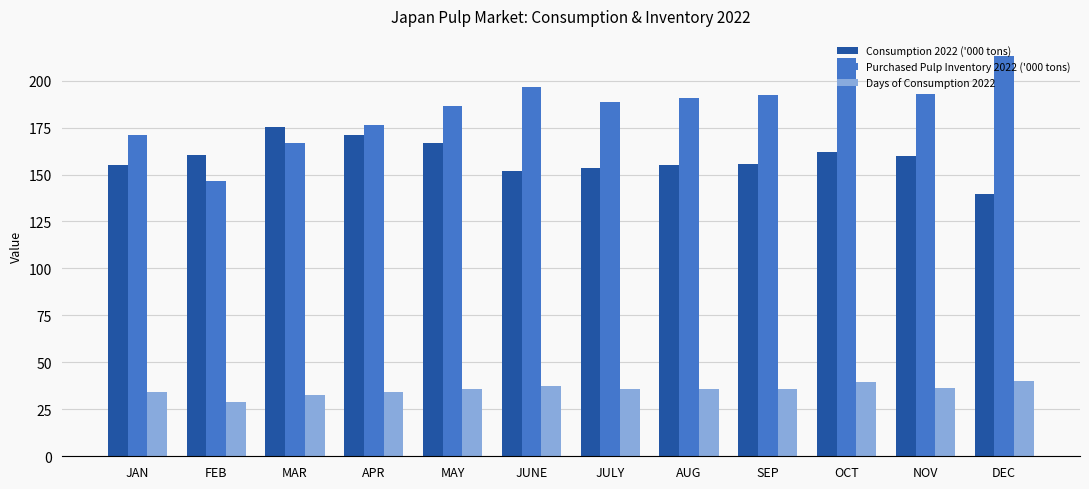

How many groups of bars are there?

12